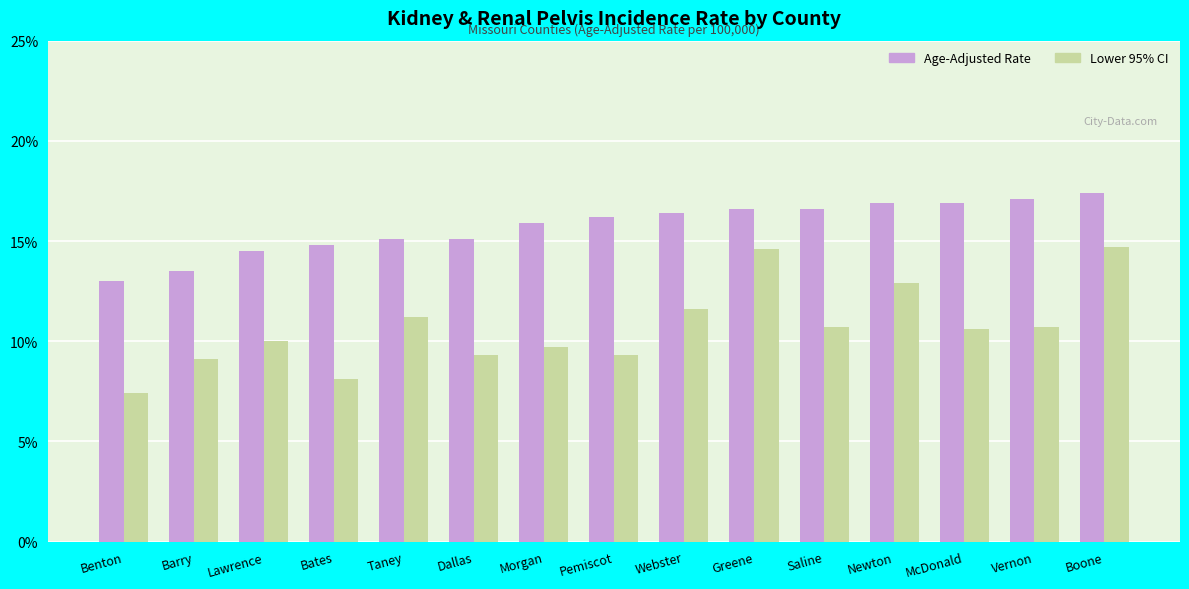

What is the total value across all series at Lawrence?

24.5